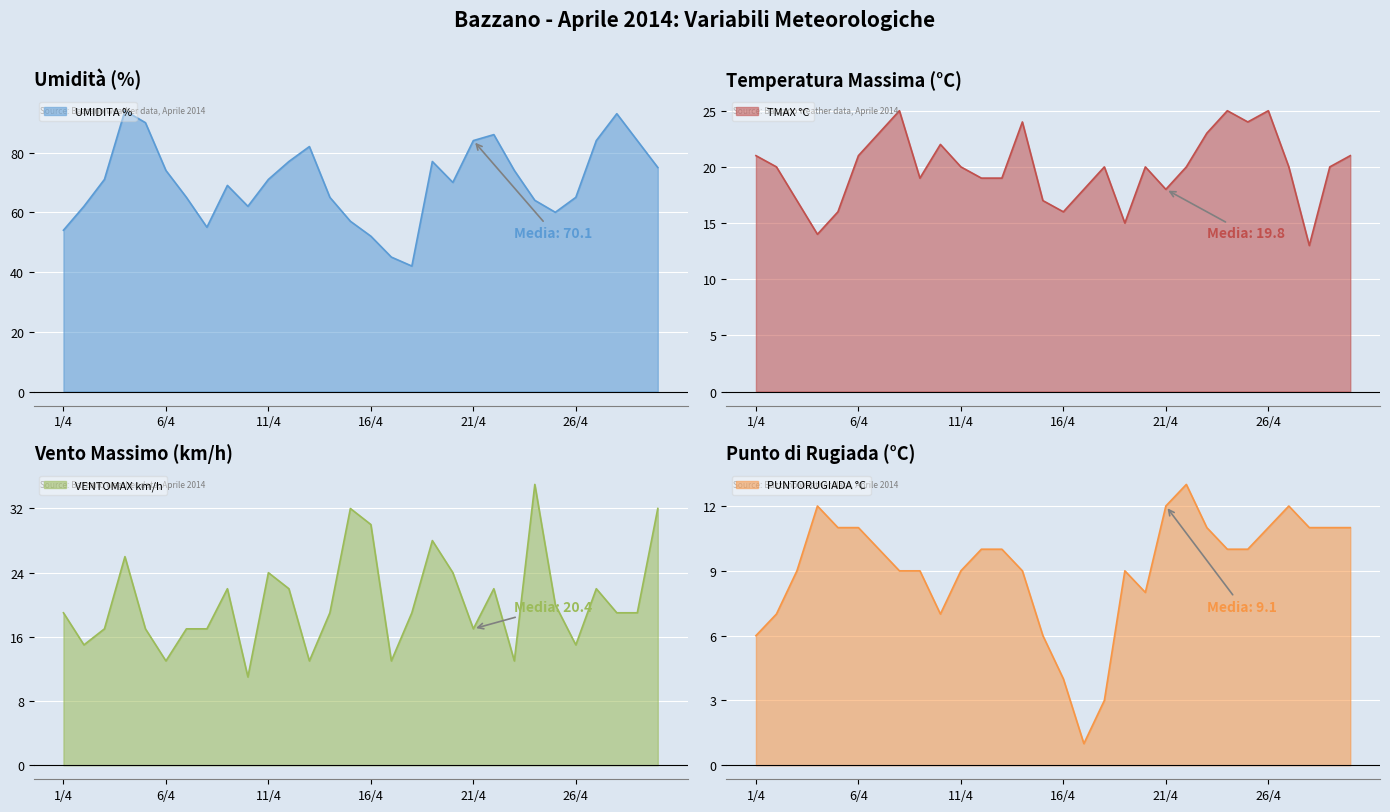

At which label is VENTOMAX km/h closest to 23?

9/4